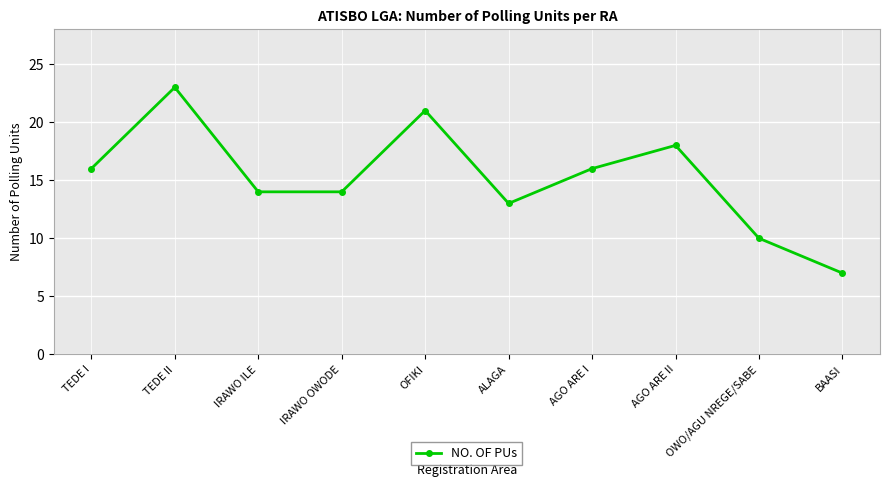

At which category does the chart reach its minimum across all series?

BAASI